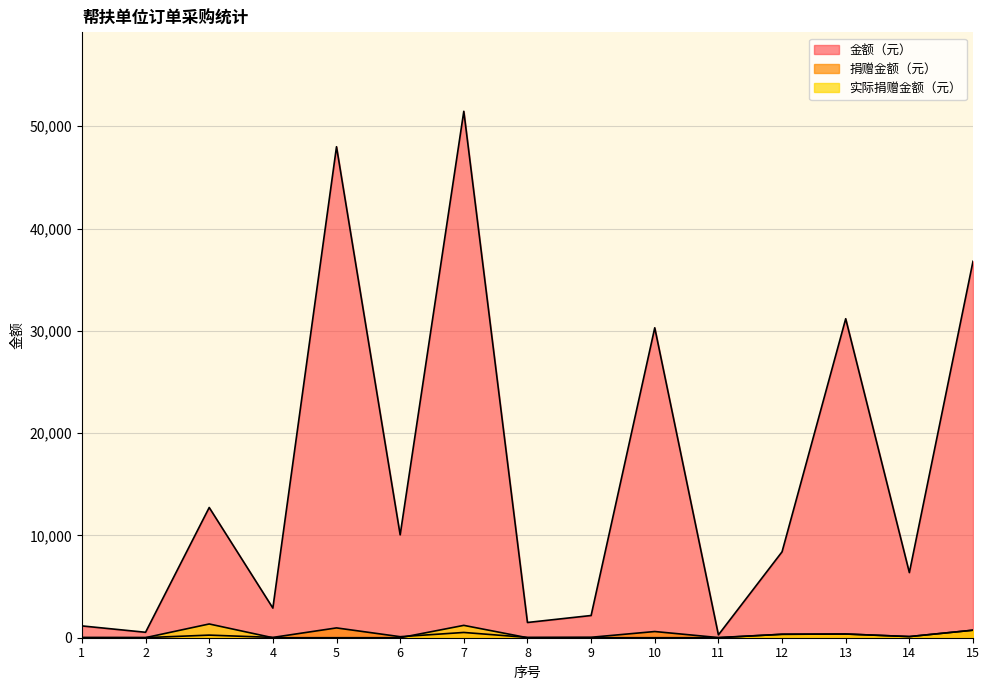

Which series has the largest total across all categories?

金额（元）